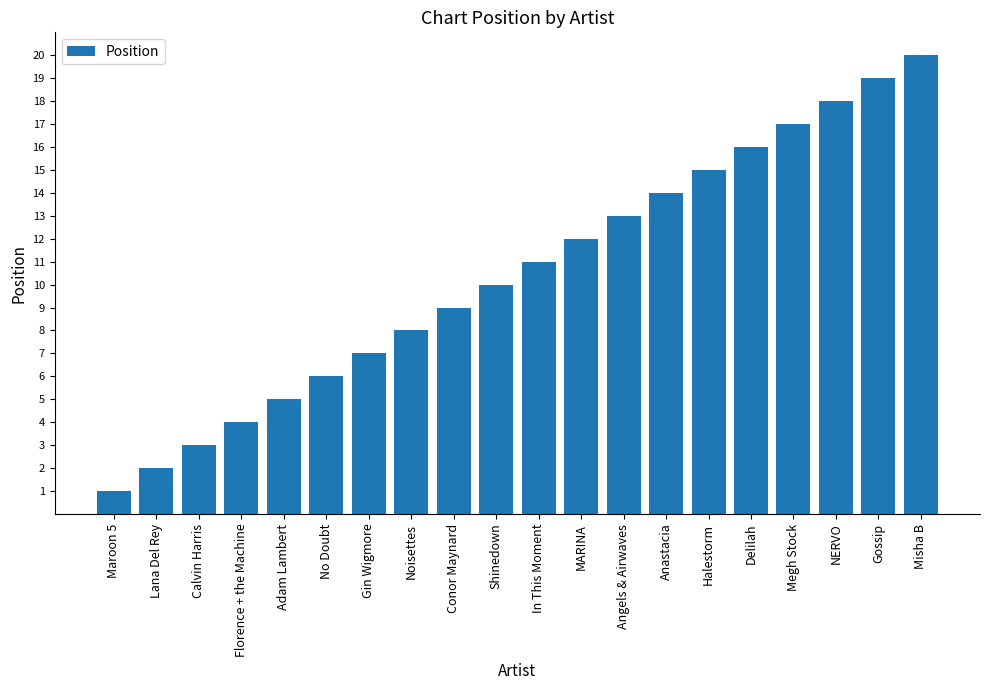

What is the sum of all values?

210